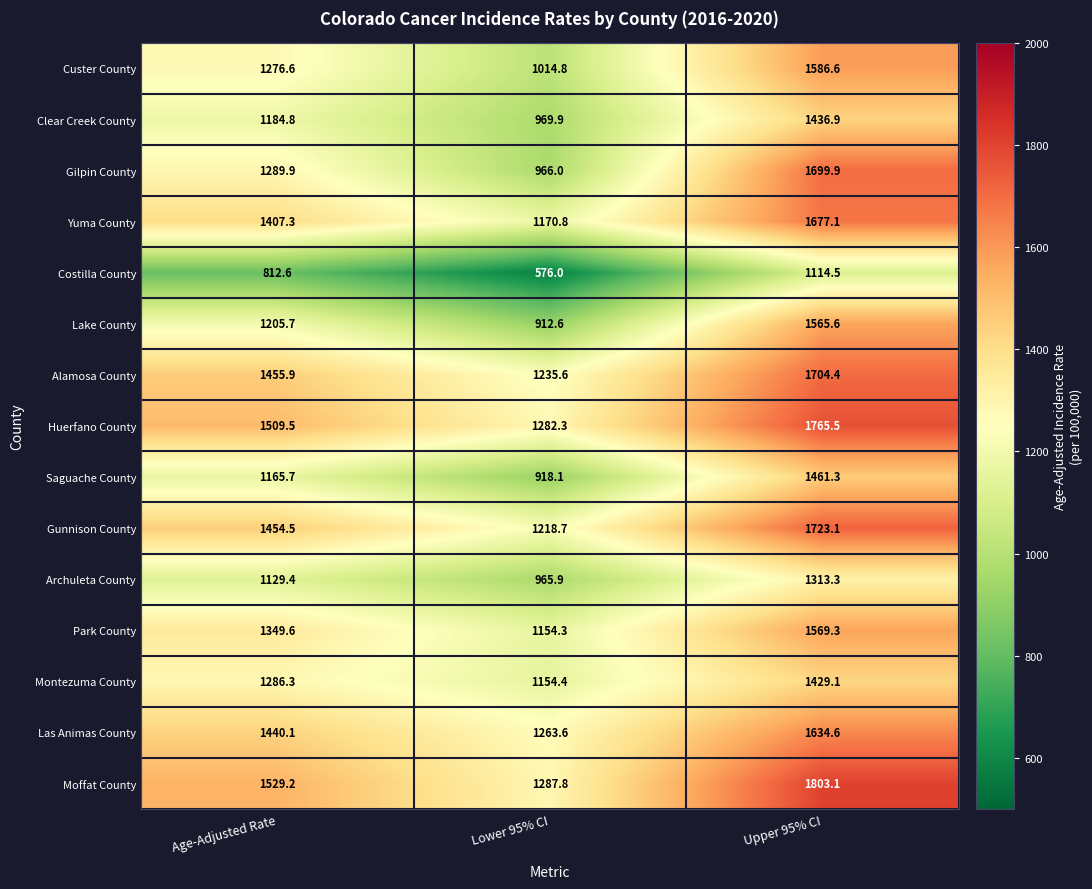

The value of Costilla County at Age-Adjusted Rate is 285.5. True or false?

False